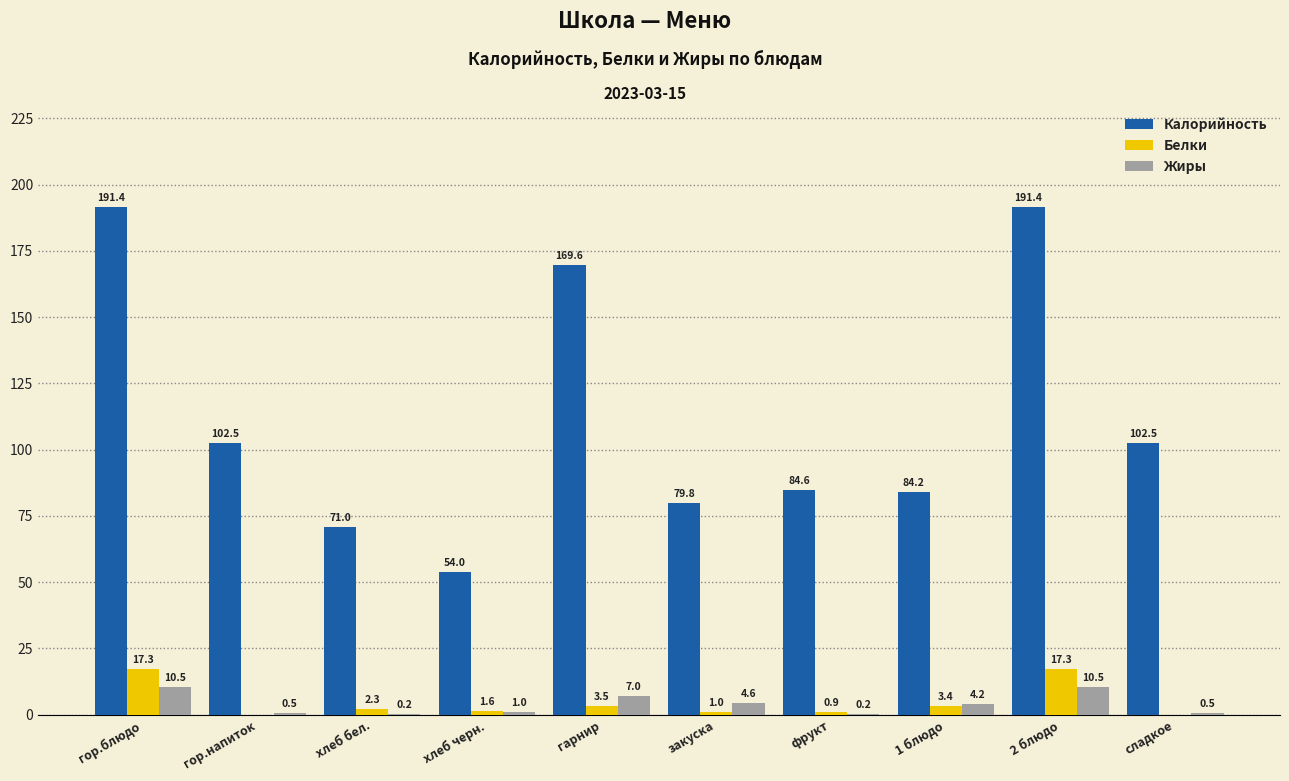

Is the value of Белки at гор.блюдо greater than the value of Калорийность at 2 блюдо?

No